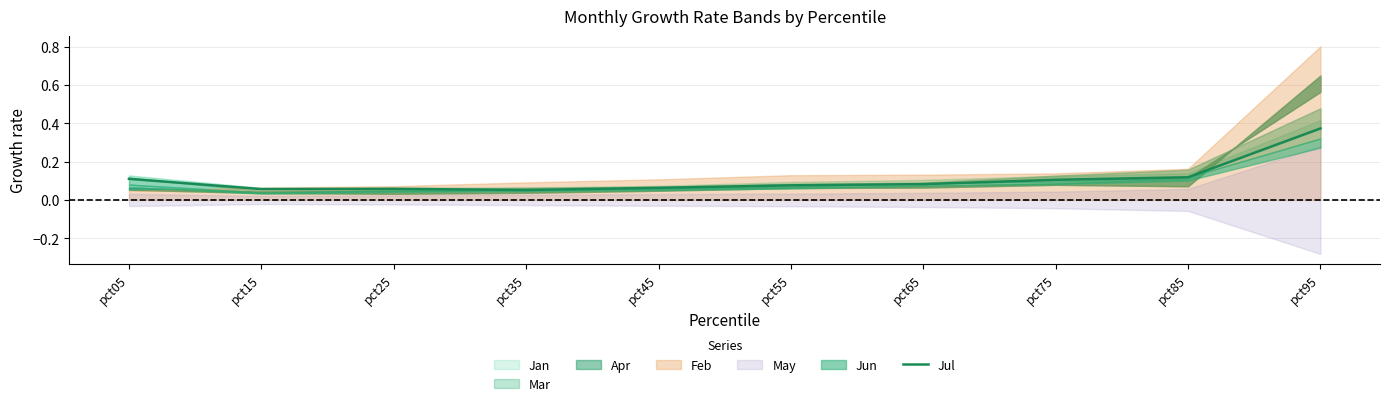

The chart shows a value of 0.1 at pct35. True or false?

True